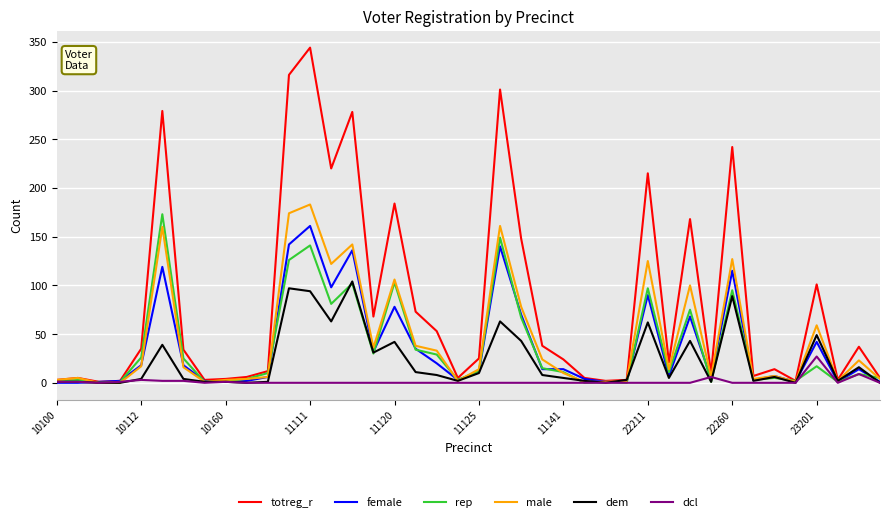

Which series has the largest range (max minus min)?

totreg_r